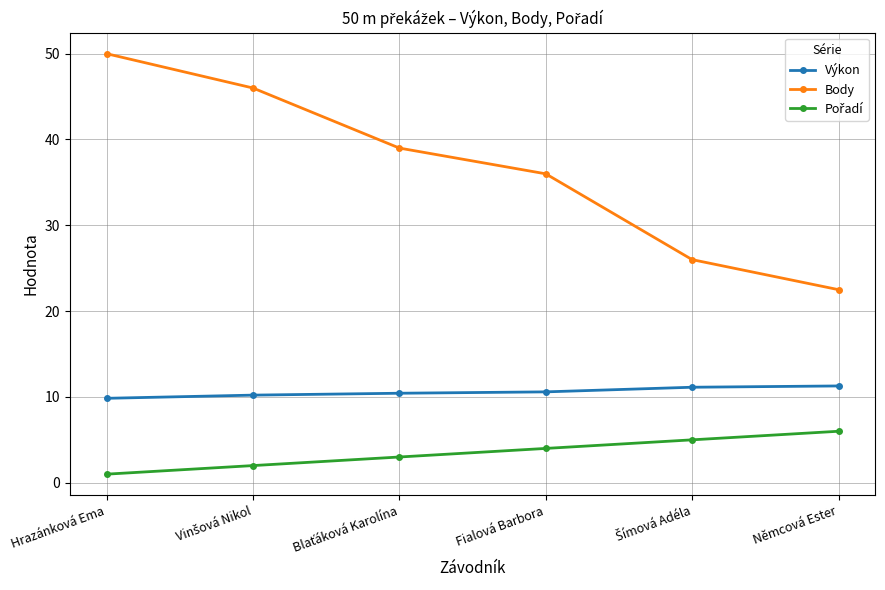

What is the minimum value for Body?

22.5